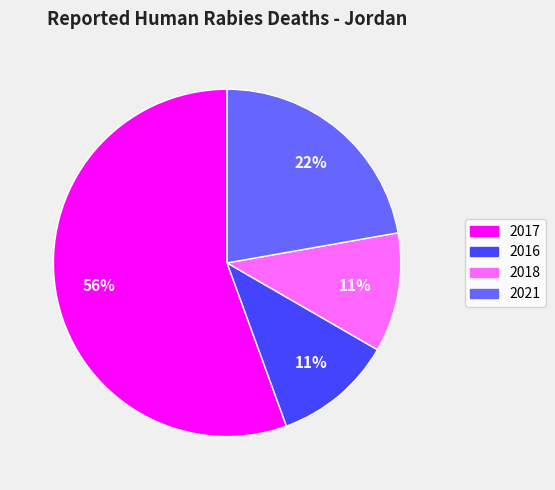

To the nearest percent, what is the combined percentage of 2017 and 2021?

78%